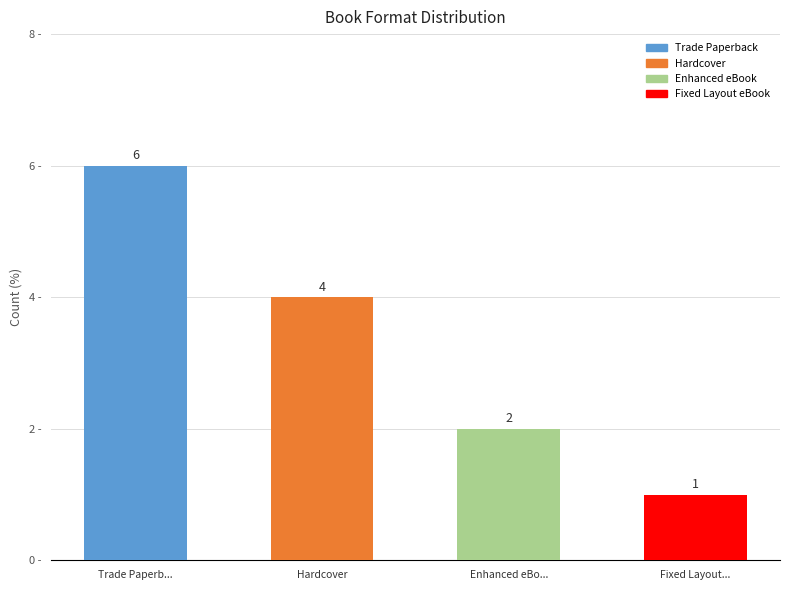

Is it true that Trade Paperback equals 6 at Count?

True